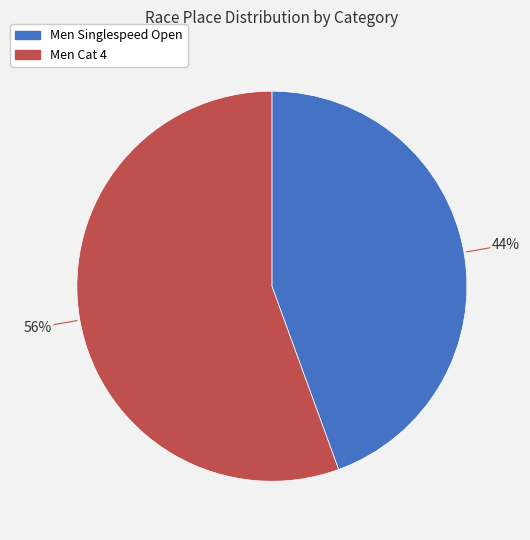

True or false: Men Singlespeed Open accounts for 35% of the total.

False